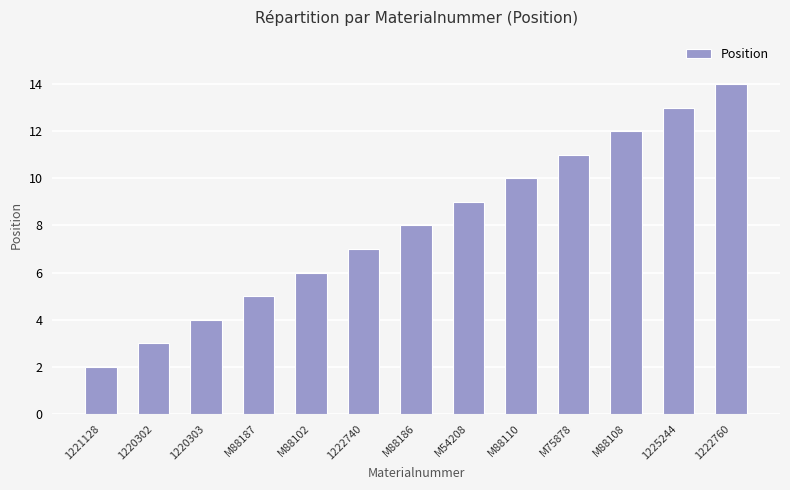

What is the label of the 3rd bar from the right?

M88108